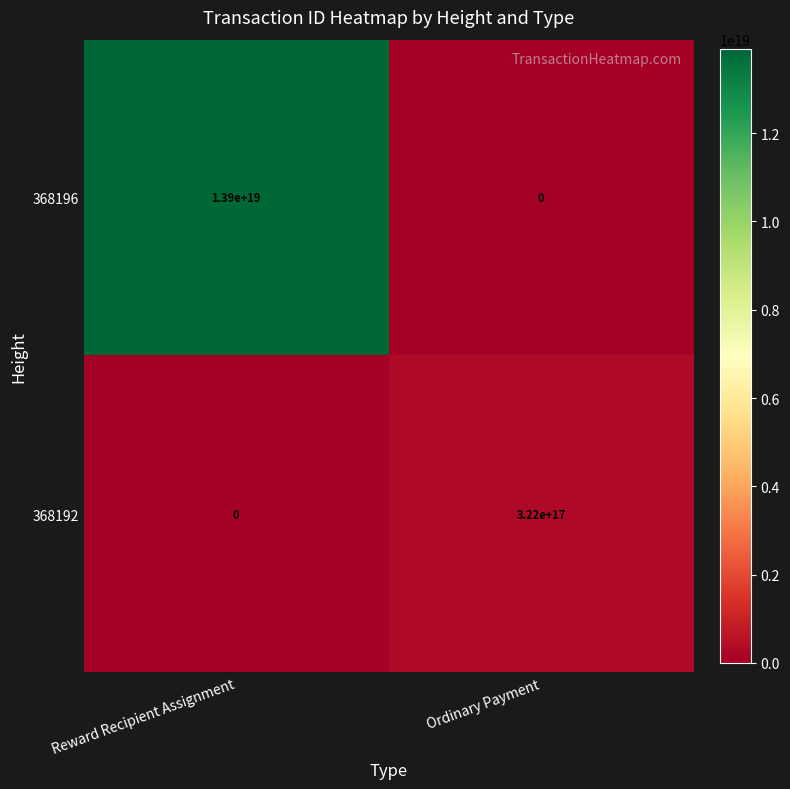

Which series has the largest total across all categories?

368196